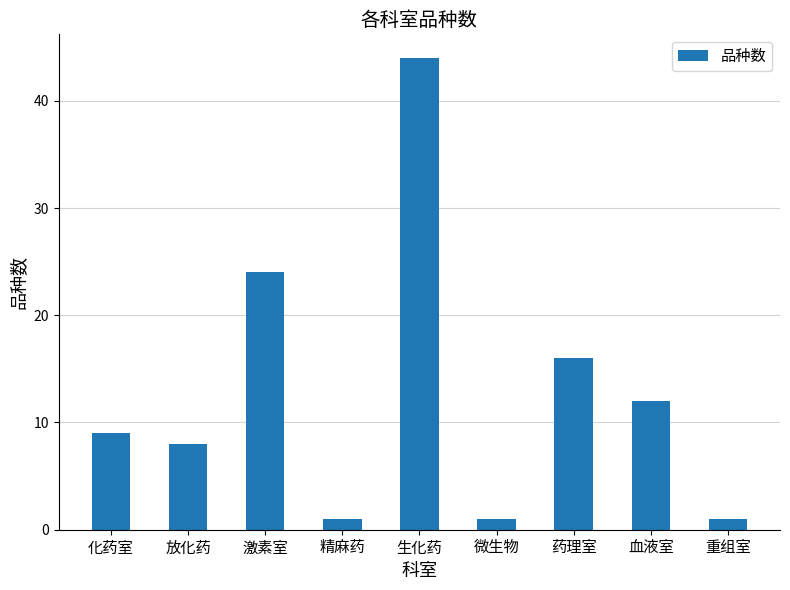

What is the label of the 4th bar from the right?

微生物